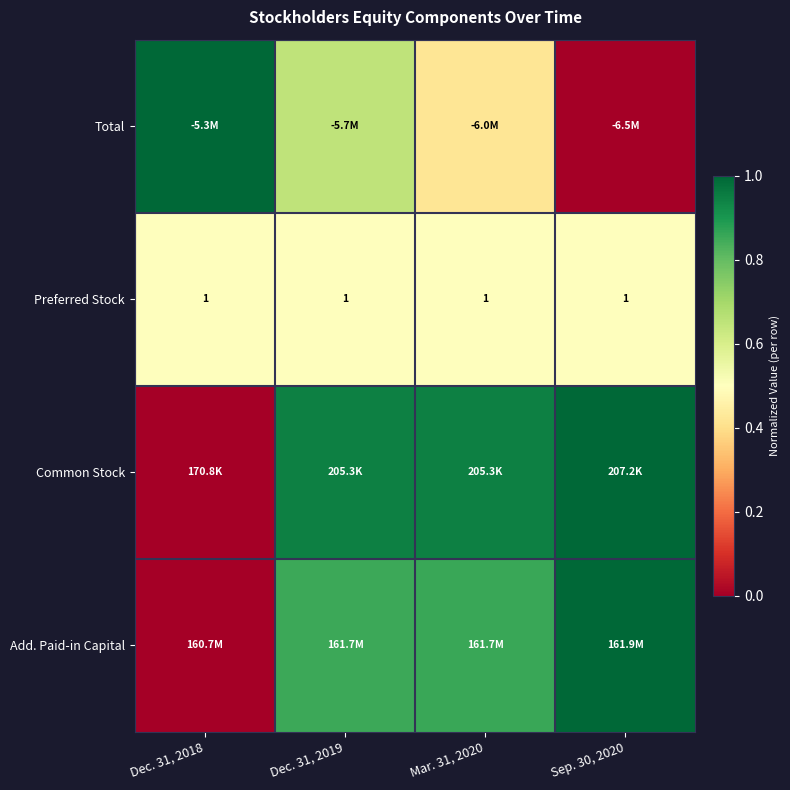

At how many categories does at least one series exceed 0?

4